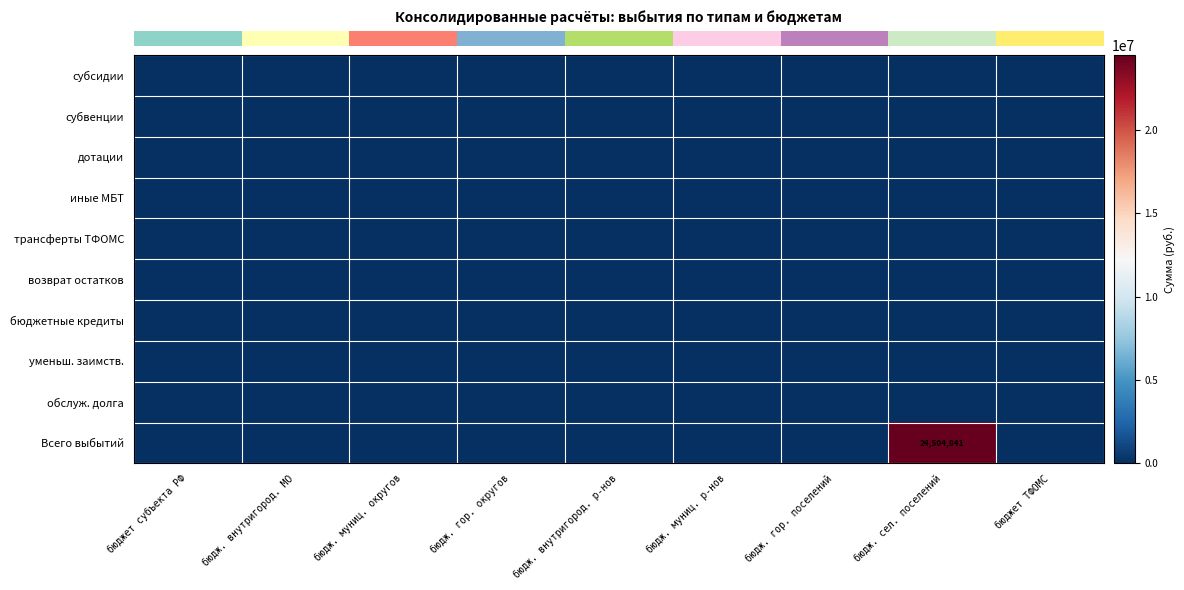

Between бюдж. гор. поселений and бюдж. внутригород. р-нов, which is larger?

бюдж. гор. поселений